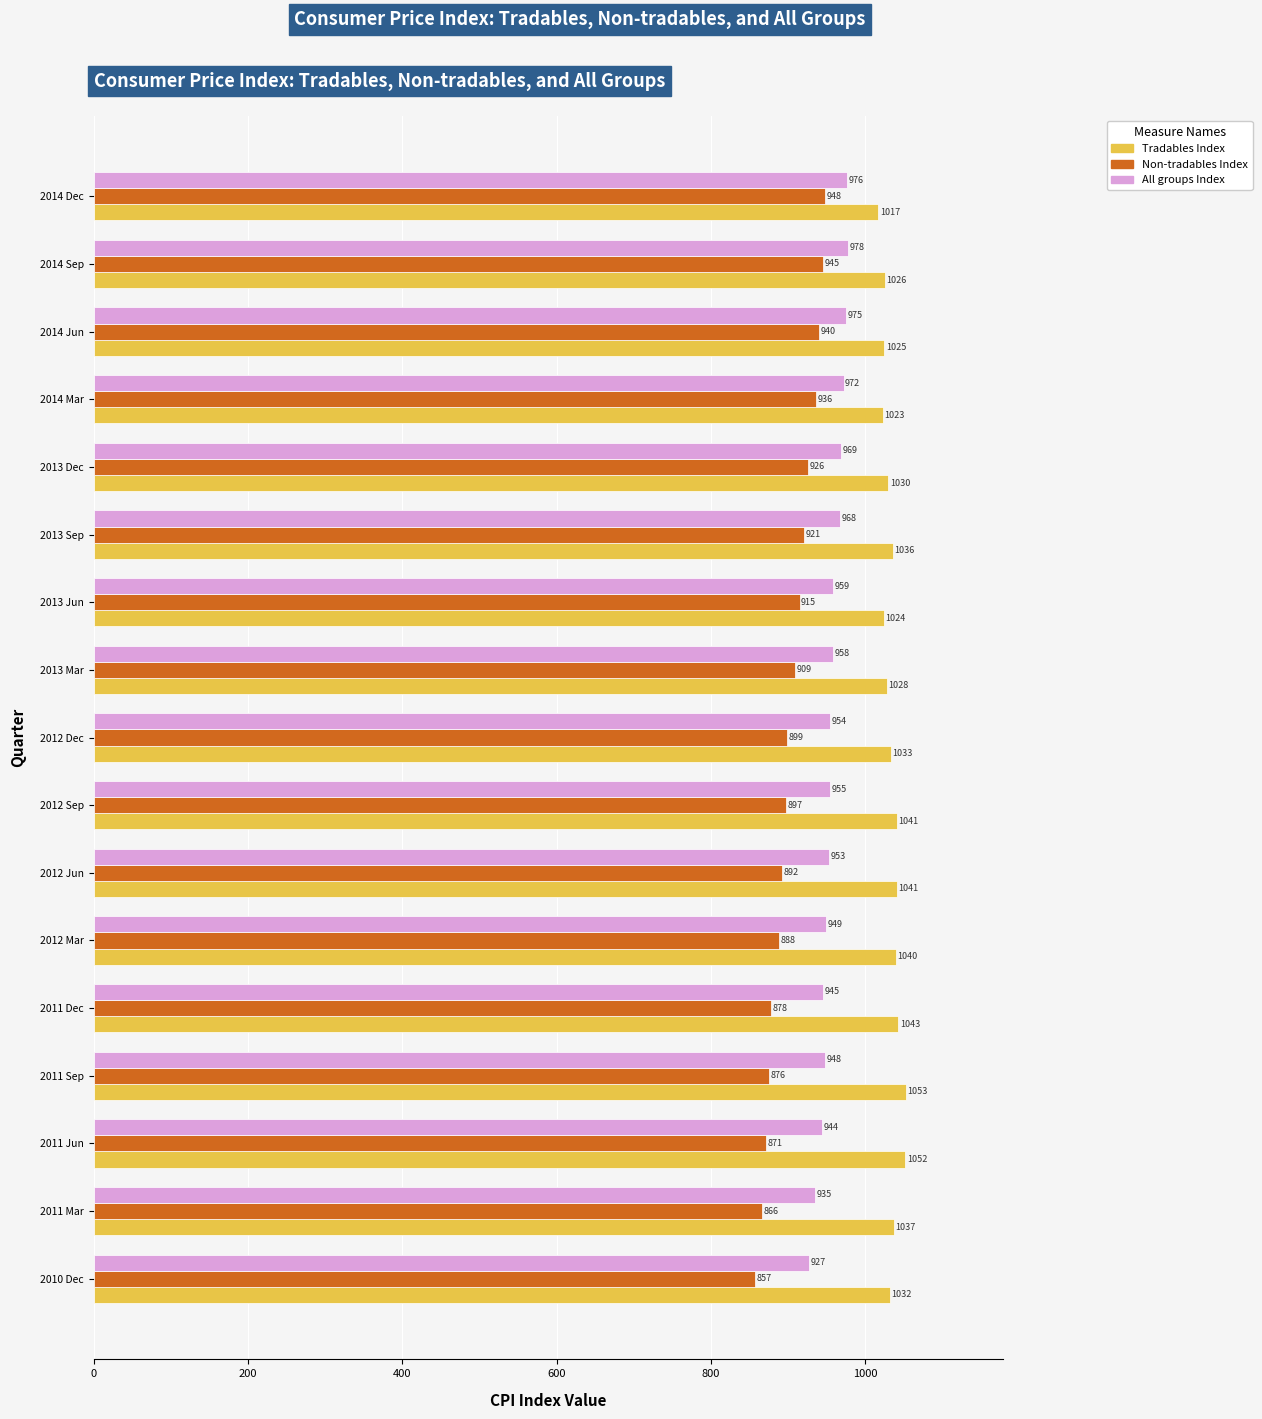

List the series in order of their peak value, highest first.

Tradables Index, All groups Index, Non-tradables Index